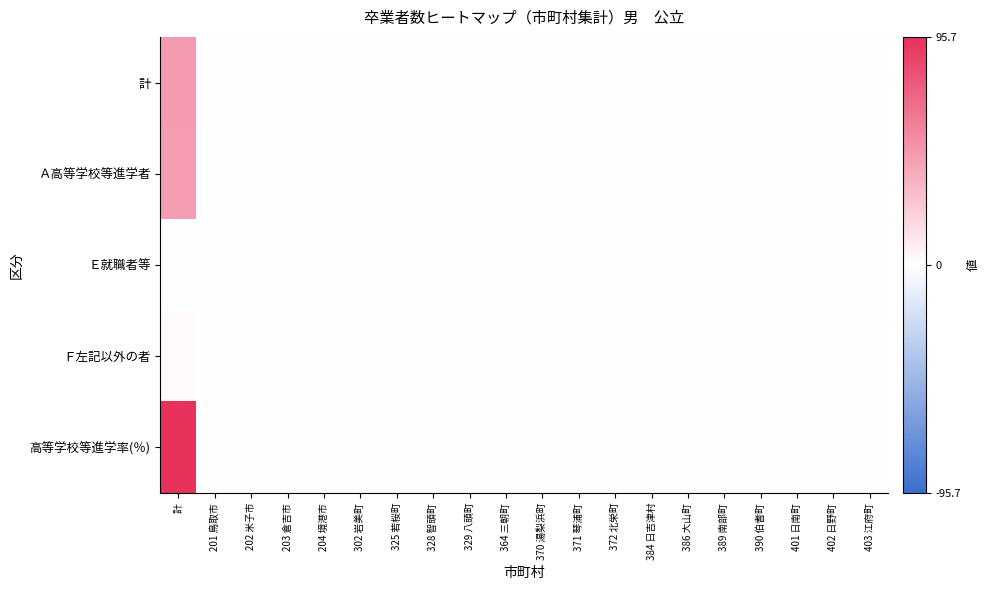

Which series has the widest spread of values?

高等学校等進学率(％)